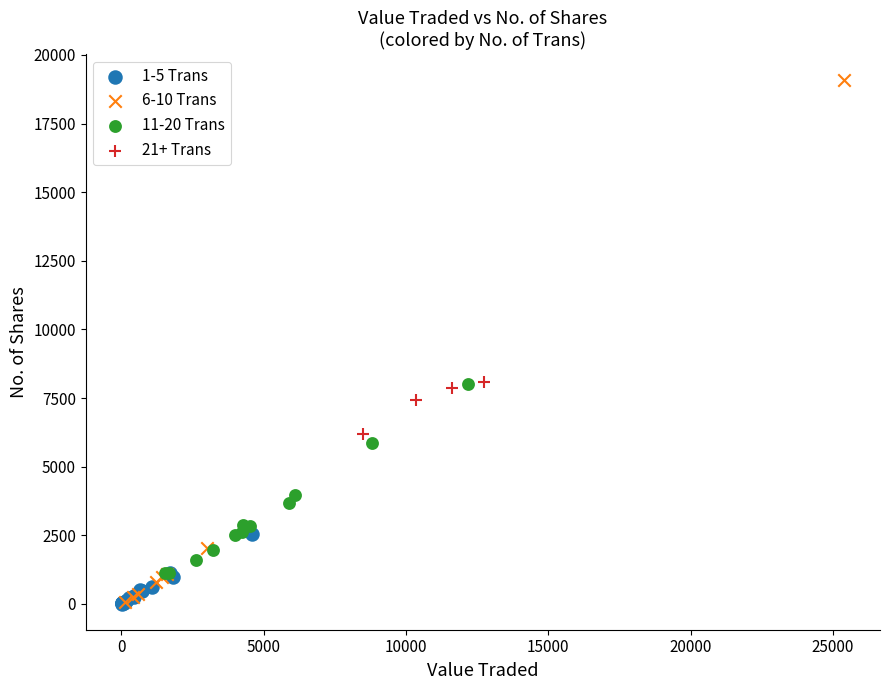

Which series has the widest spread of Y values?

6-10 Trans